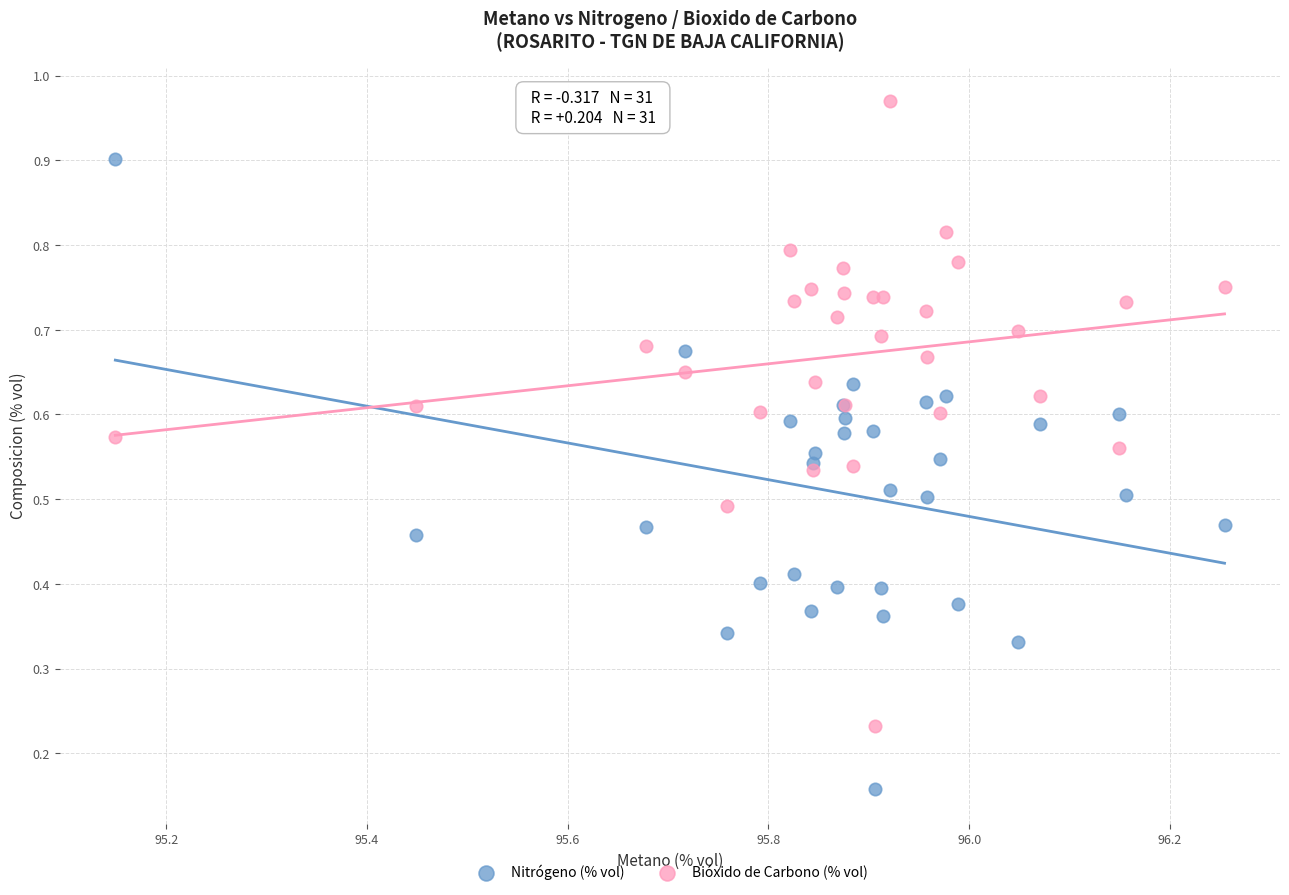

What is the X range (max minus min) for the scatter plot?

1.1